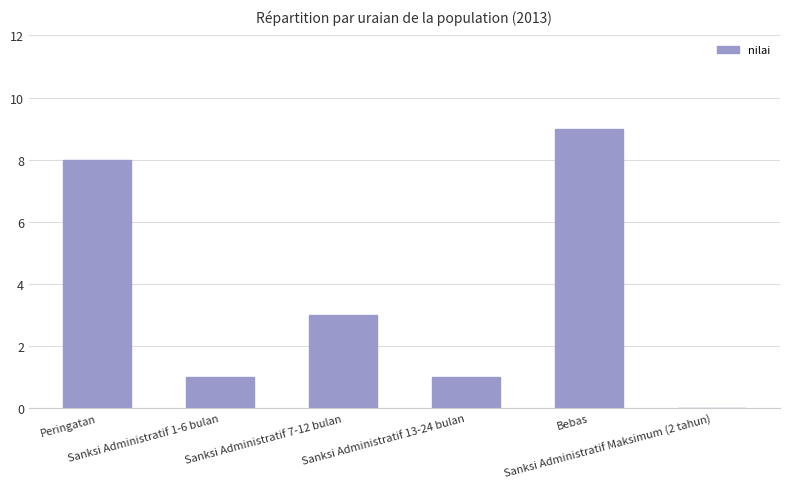

The value at Sanksi Administratif 13-24 bulan is 1. True or false?

True